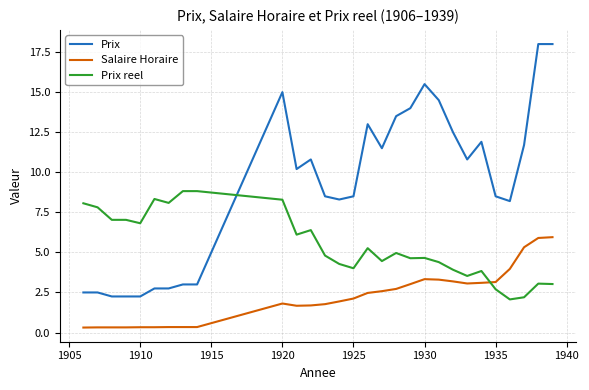

True or false: Prix and Salaire Horaire cross at least once.

False